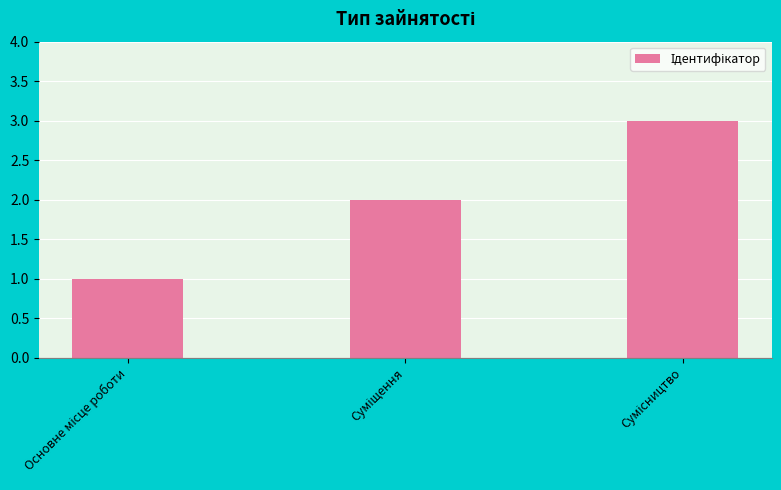

What is the greatest value displayed?

3